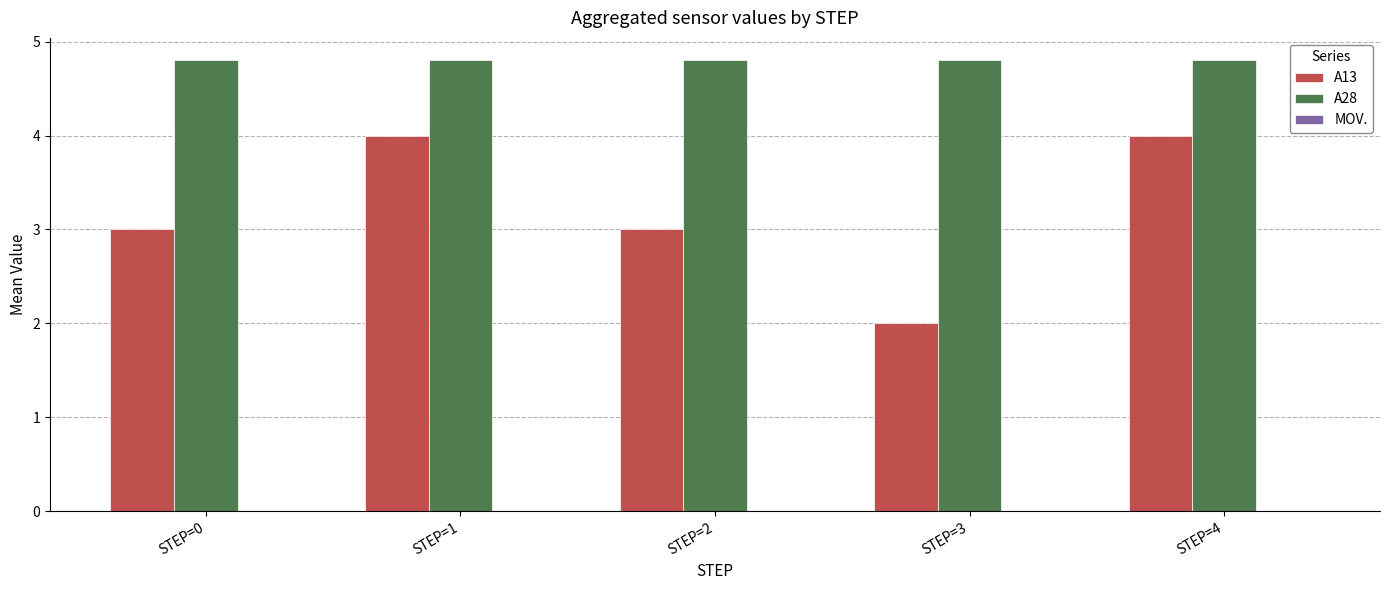

Which series has the largest total across all categories?

A28